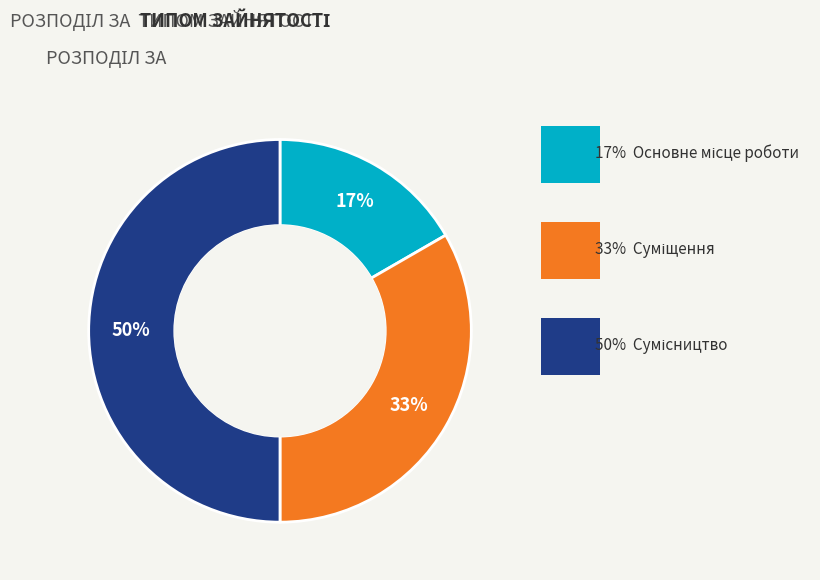

To the nearest percent, what is the difference between the largest and smallest slice percentages?

33%